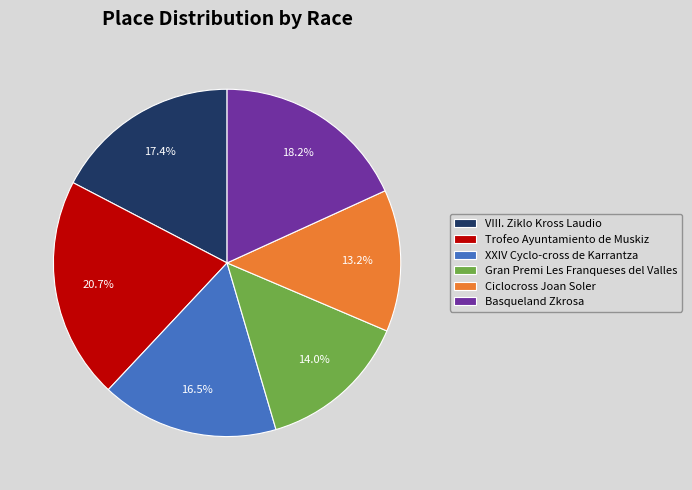

Approximately how many times larger is the value at Gran Premi Les Franqueses del Valles compared to Basqueland Zkrosa?

0.8